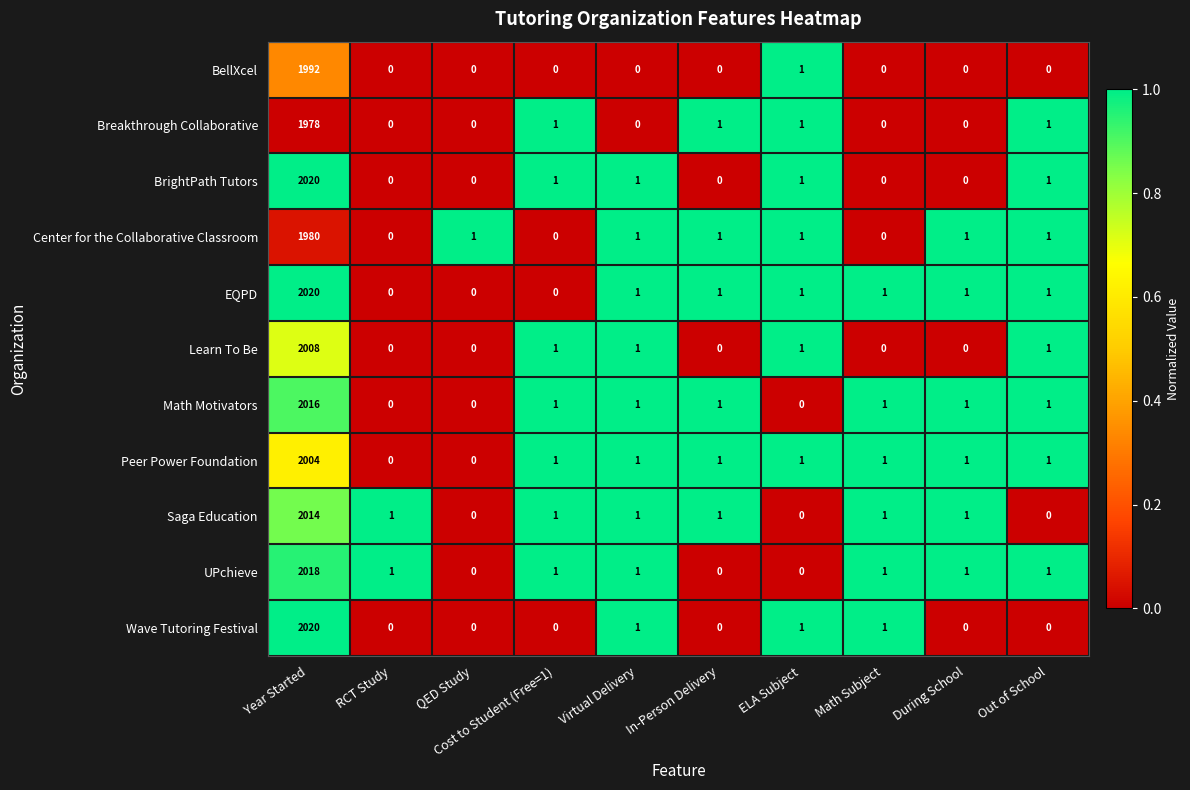

What is the sum of all Math Motivators values?

2022